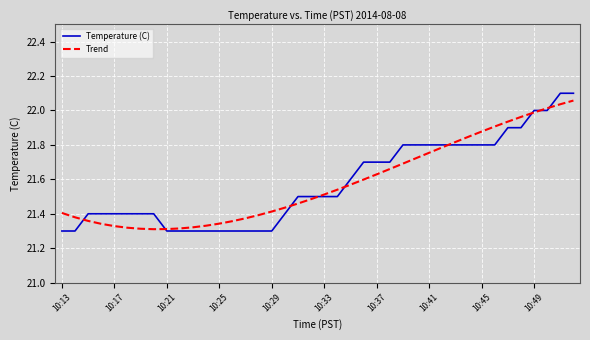

Which series has the widest spread of values?

Temperature (C)